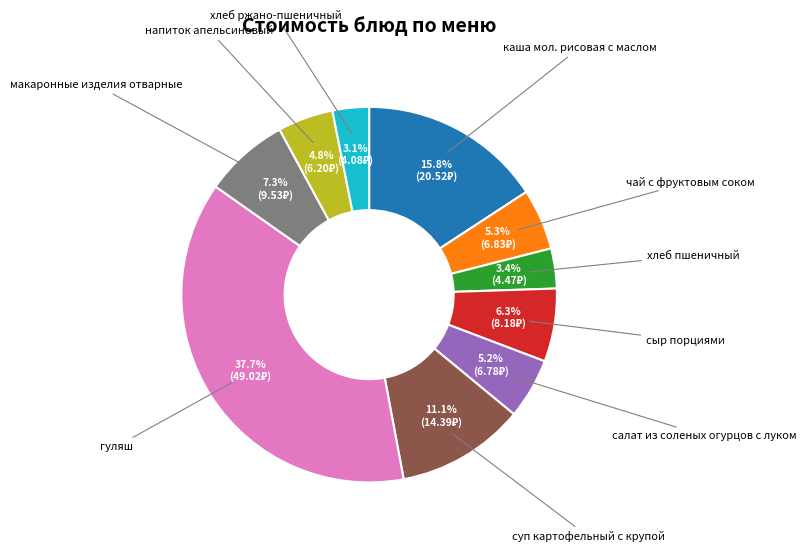

True or false: макаронные изделия отварные accounts for 14% of the total.

False